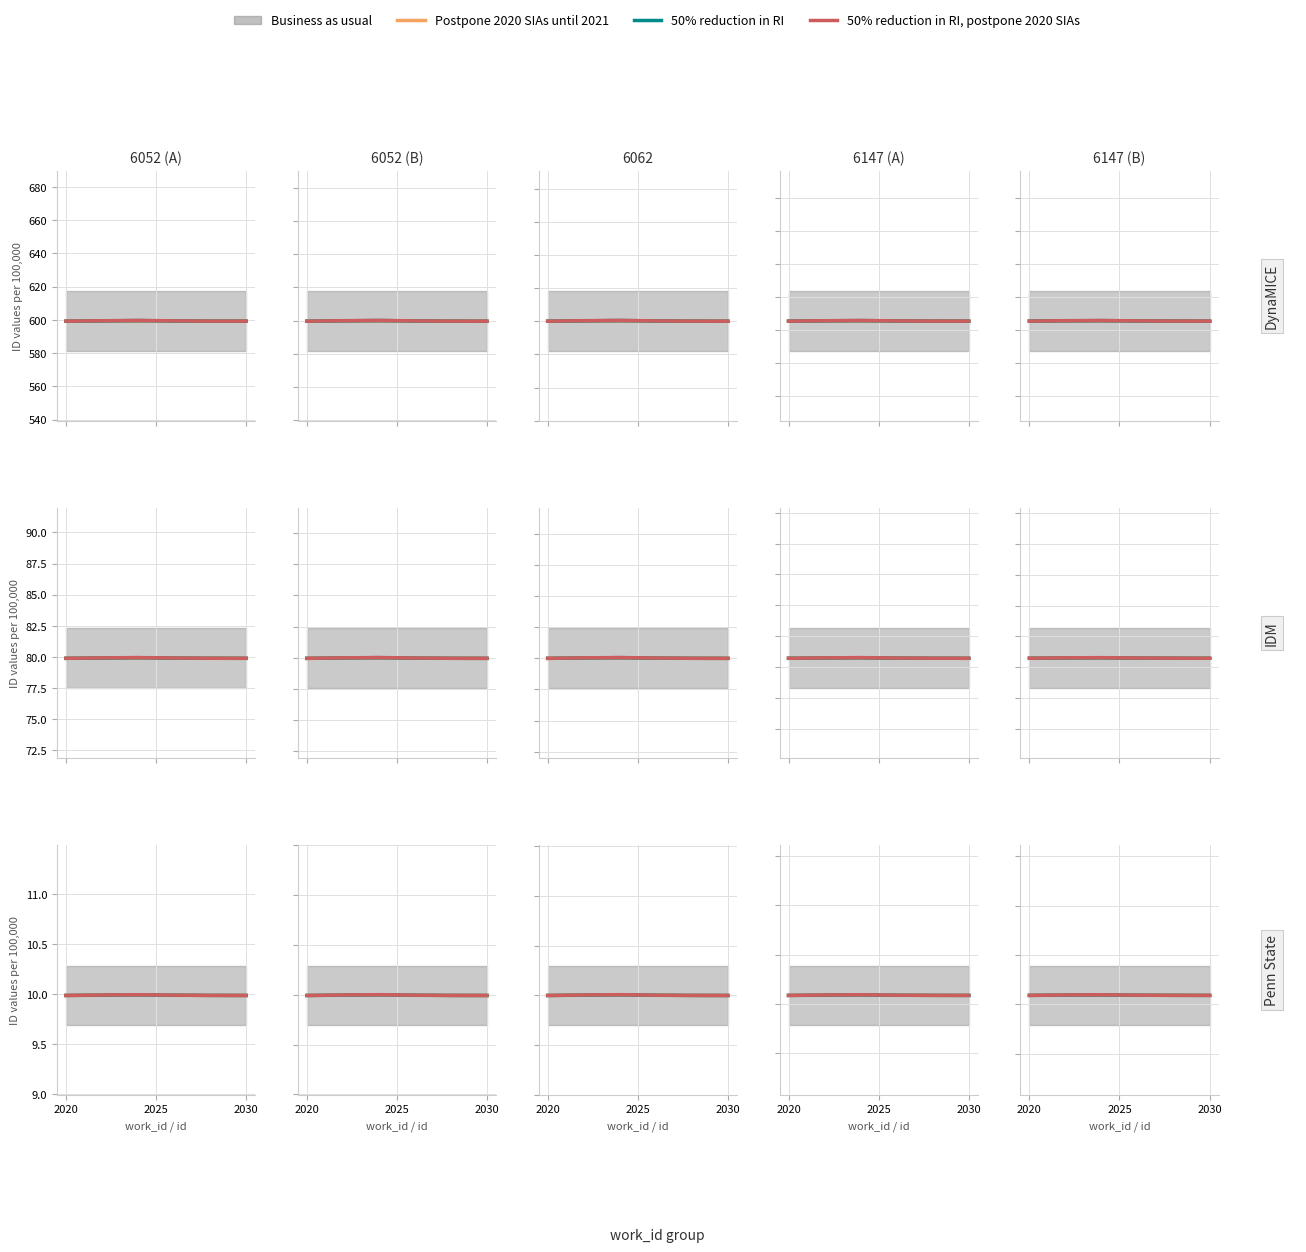

Does the chart have visible grid lines?

Yes